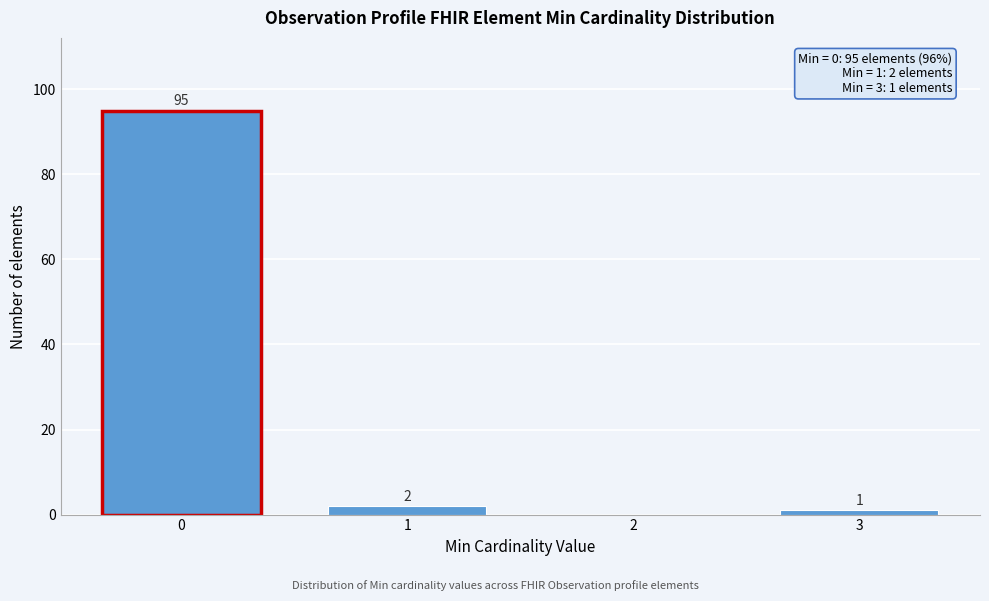

Reading left to right, transcribe all the data shown in this chart.

0=95	1=2	2=0	3=1